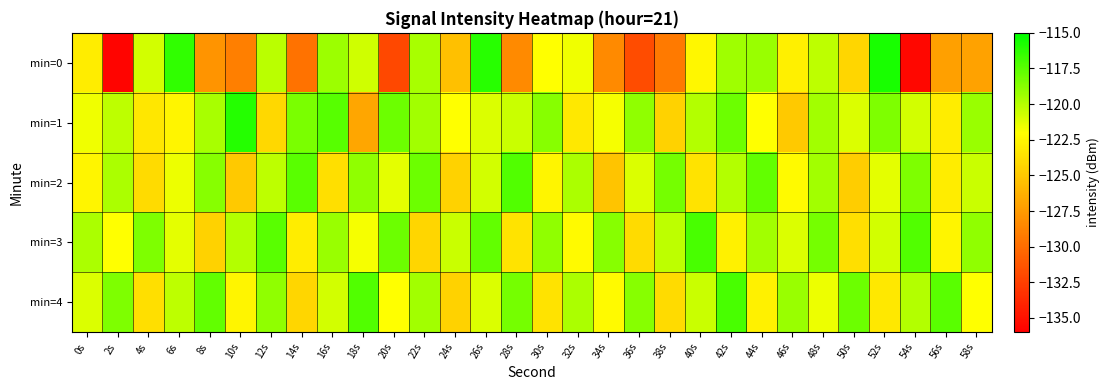

What is the difference between the highest and lowest values at 24s?

4.9